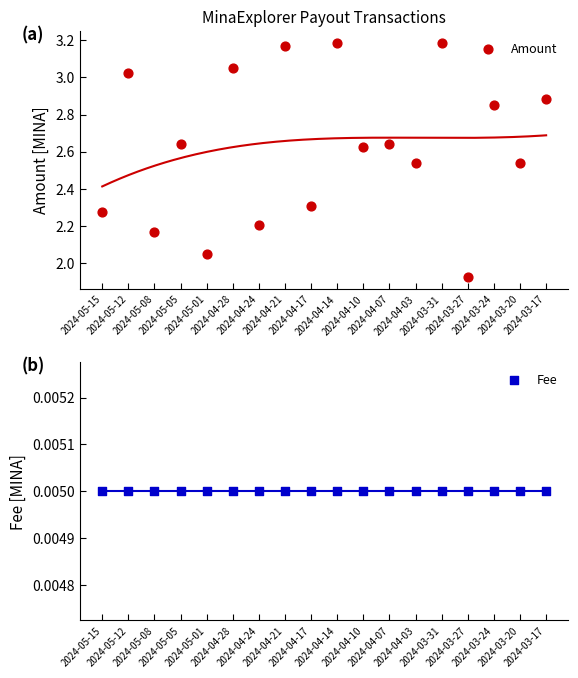

Which series has the largest Y range (max minus min)?

Amount